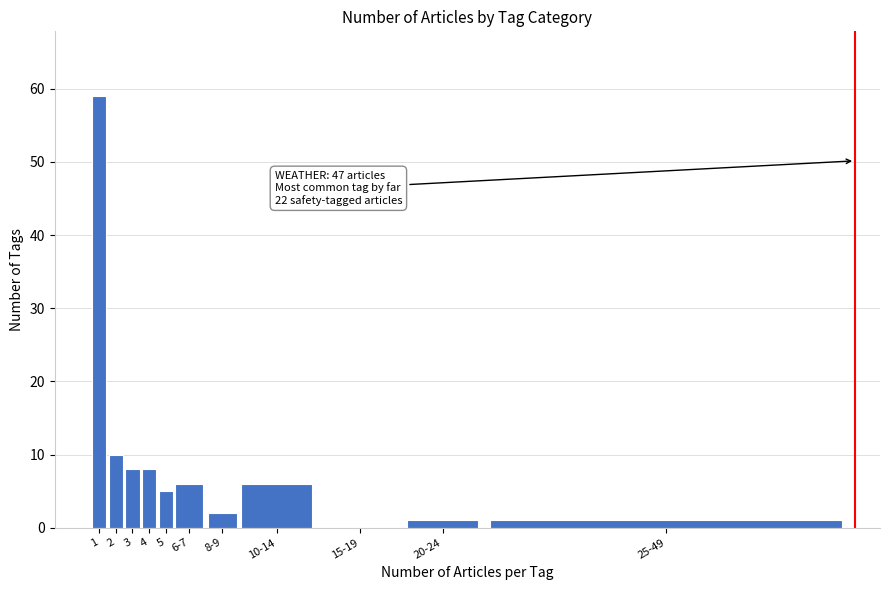

Reading right to left, what are all the values shown in this chart?

25-49=1	20-24=1	15-19=0	10-14=6	8-9=2	6-7=6	5=5	4=8	3=8	2=10	1=59